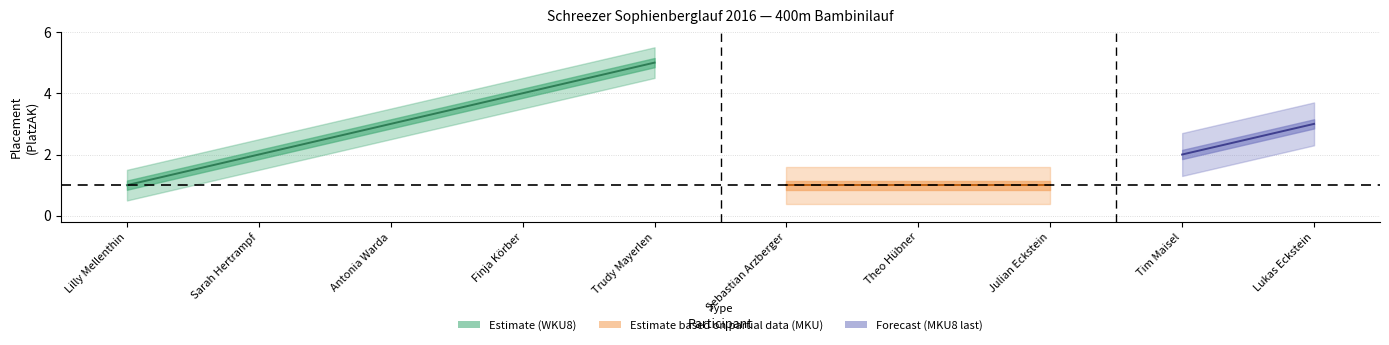

At which label does Platz first exceed 3?

Finja Körber